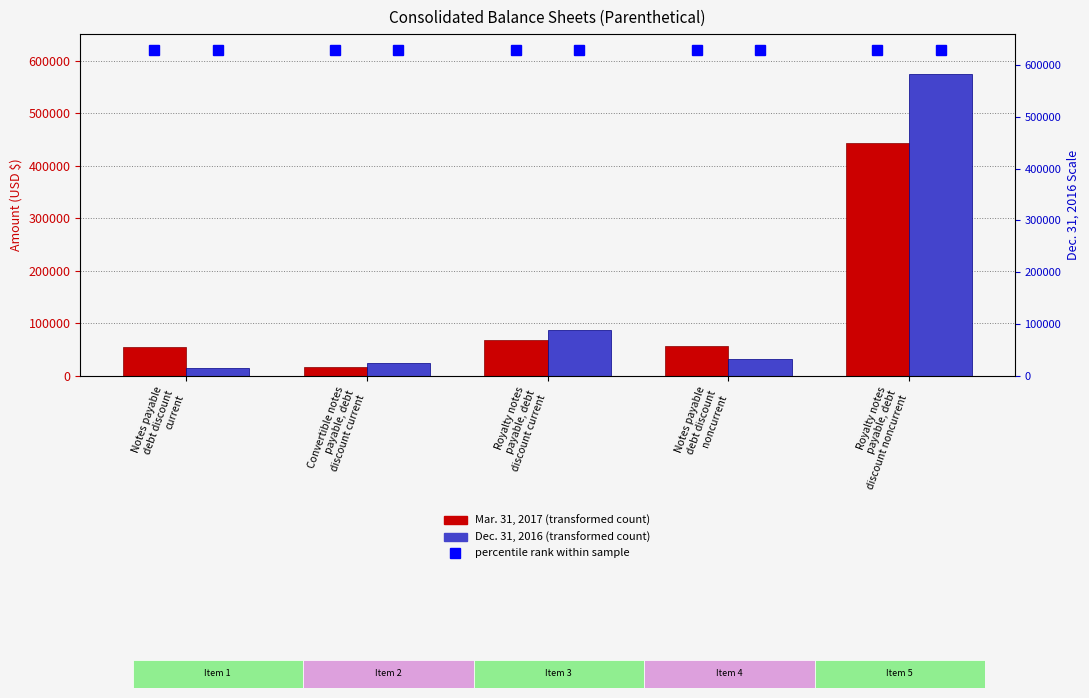

At which category is the sum across all series the highest?

Royalty notes
payable, debt
discount noncurrent